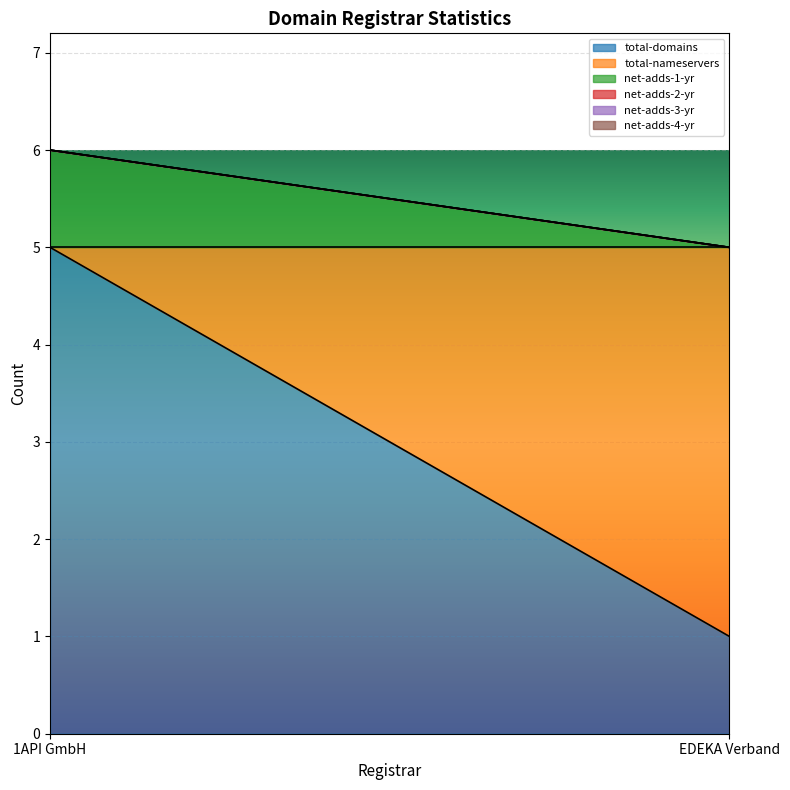

At how many categories does at least one series exceed 0?

2